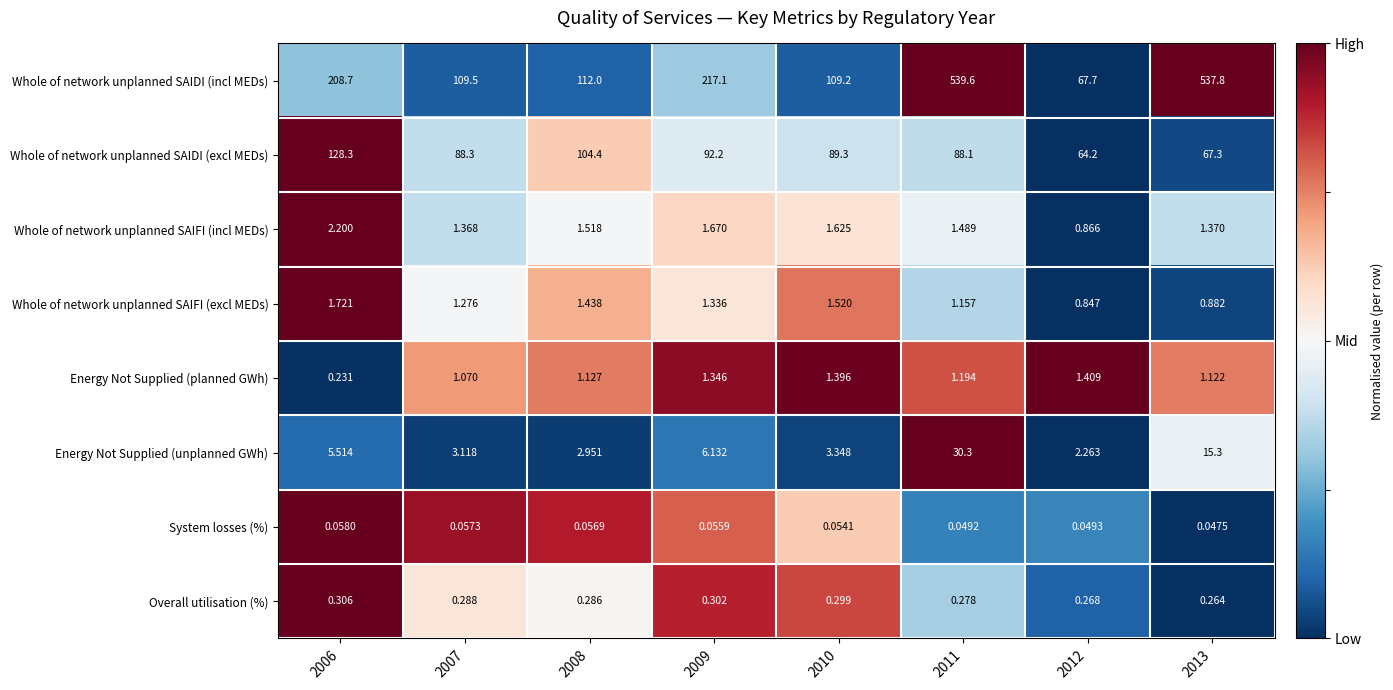

List the series in order of their peak value, lowest first.

System losses (%), Overall utilisation (%), Energy Not Supplied (planned GWh), Whole of network unplanned SAIFI (excl MEDs), Whole of network unplanned SAIFI (incl MEDs), Energy Not Supplied (unplanned GWh), Whole of network unplanned SAIDI (excl MEDs), Whole of network unplanned SAIDI (incl MEDs)